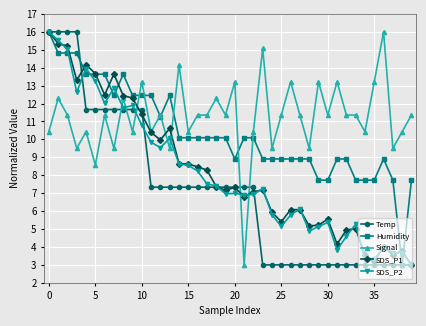

Is this an area chart (filled region under the line)?

No